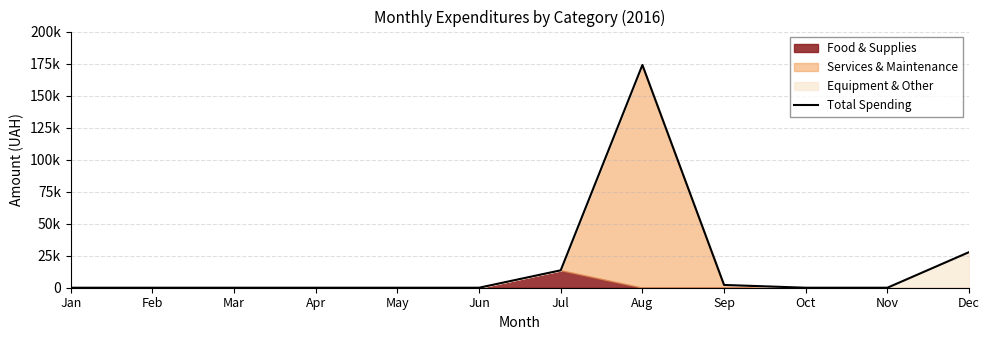

Which has a higher value, Jan or Dec?

Dec